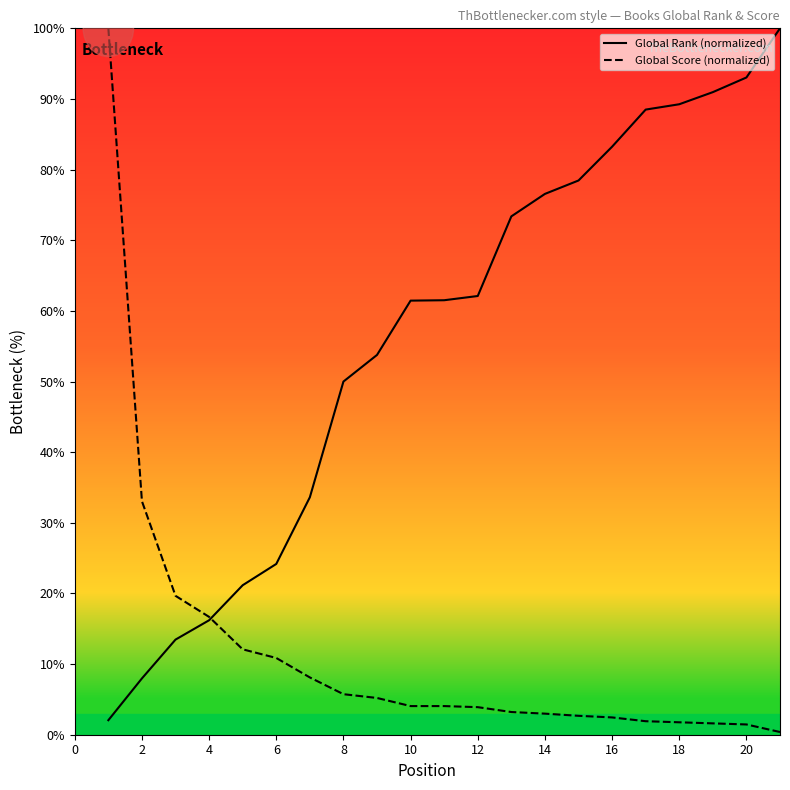

How many data points in Global Score (normalized) are less than 4?

10